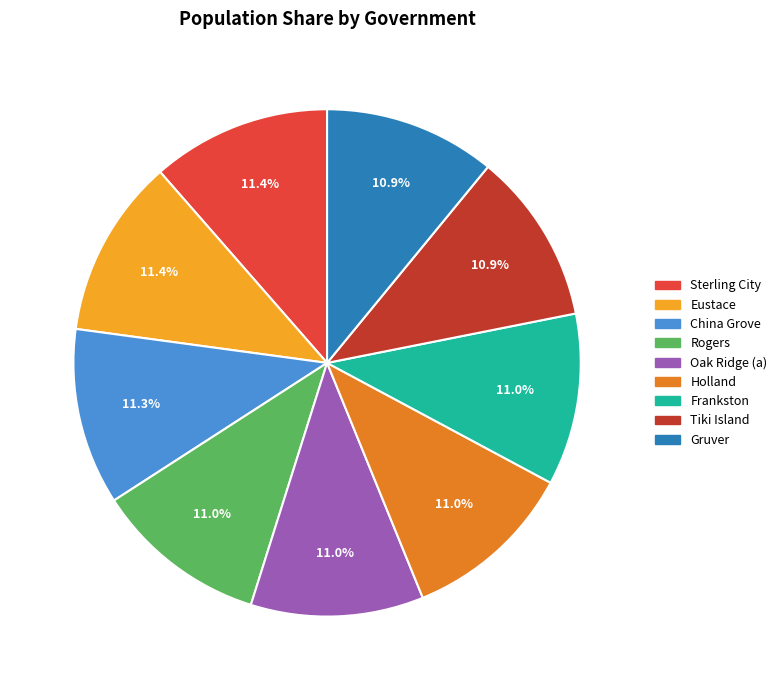

How many slices are in this pie chart?

9